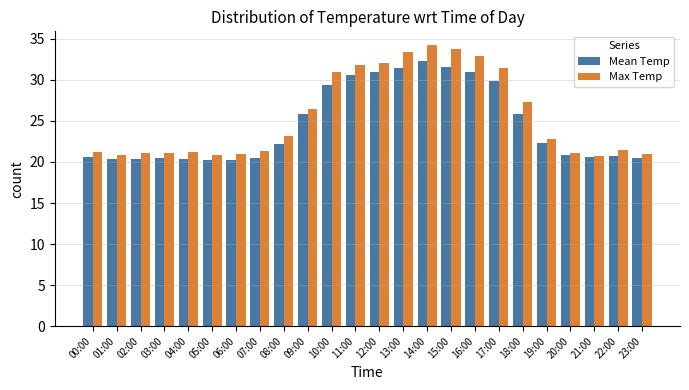

True or false: Mean Temp has a value of 27.9 at 05:00.

False